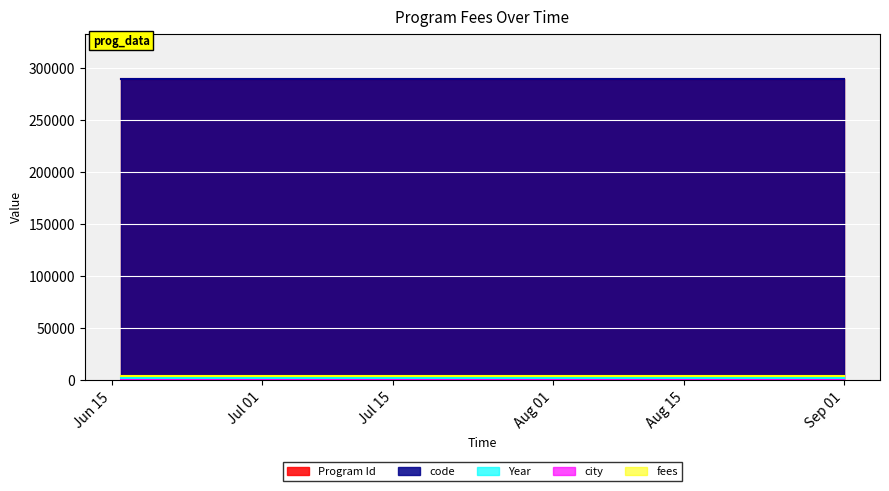

The value of fees at 2019-08-25 is 7062. True or false?

False